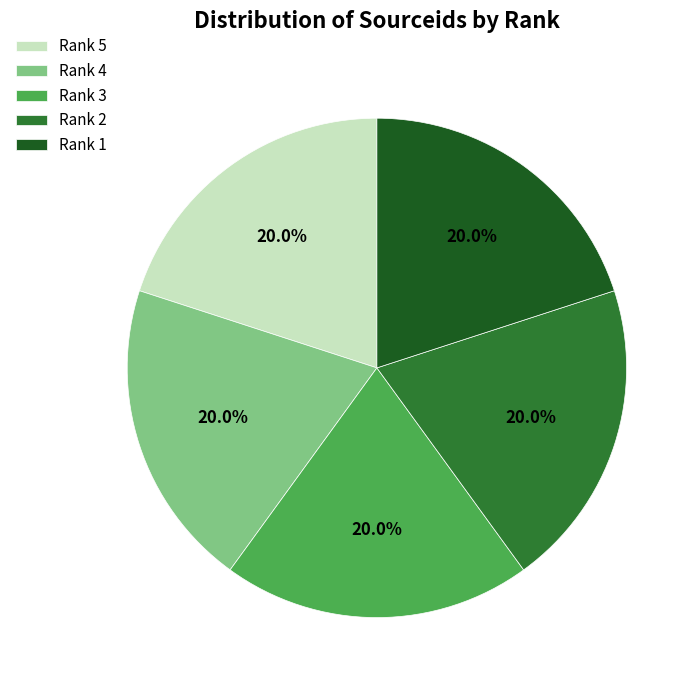

Does any single category account for the majority?

No